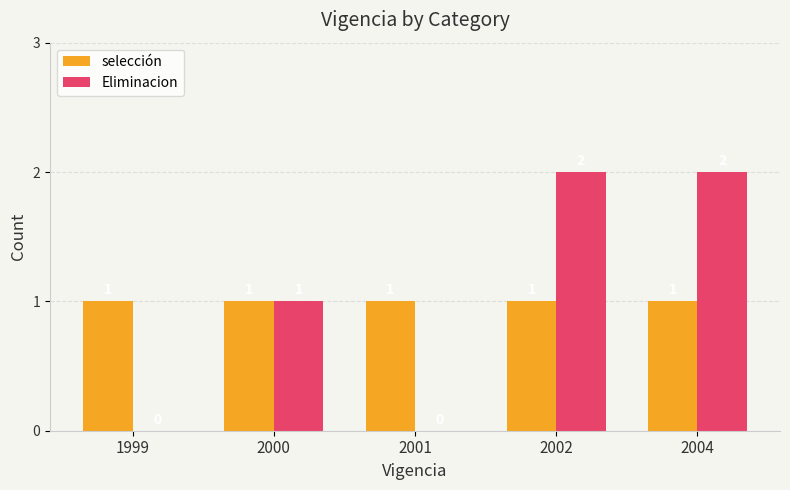

Reading left to right, transcribe all the data shown in this chart.

selección: 1999=1	2000=1	2001=1	2002=1	2004=1
Eliminacion: 1999=0	2000=1	2001=0	2002=2	2004=2